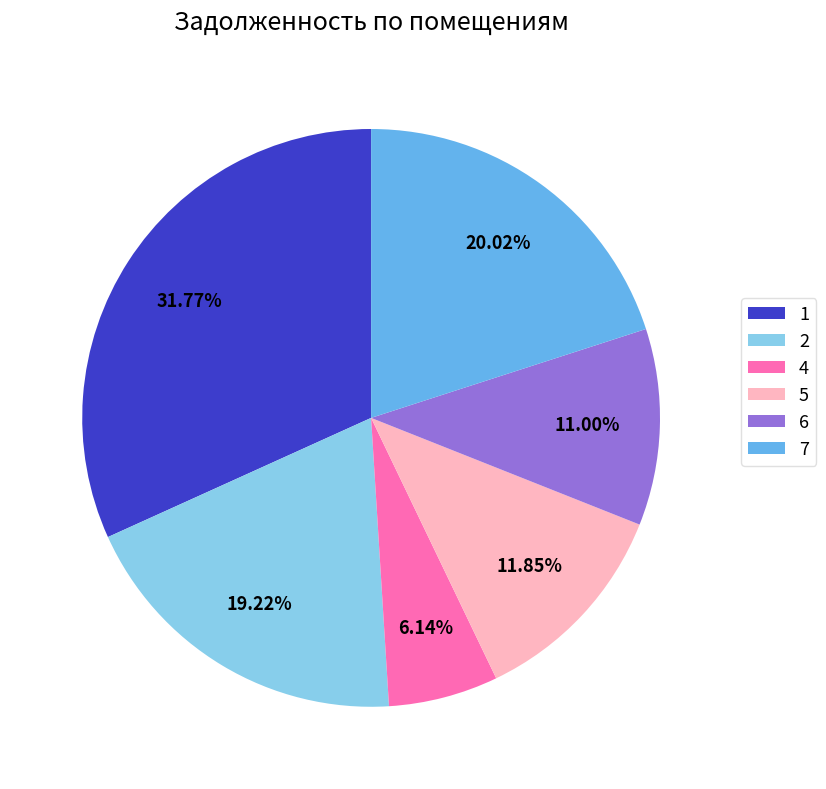

What percentage is NOT represented by 4?

93.9%